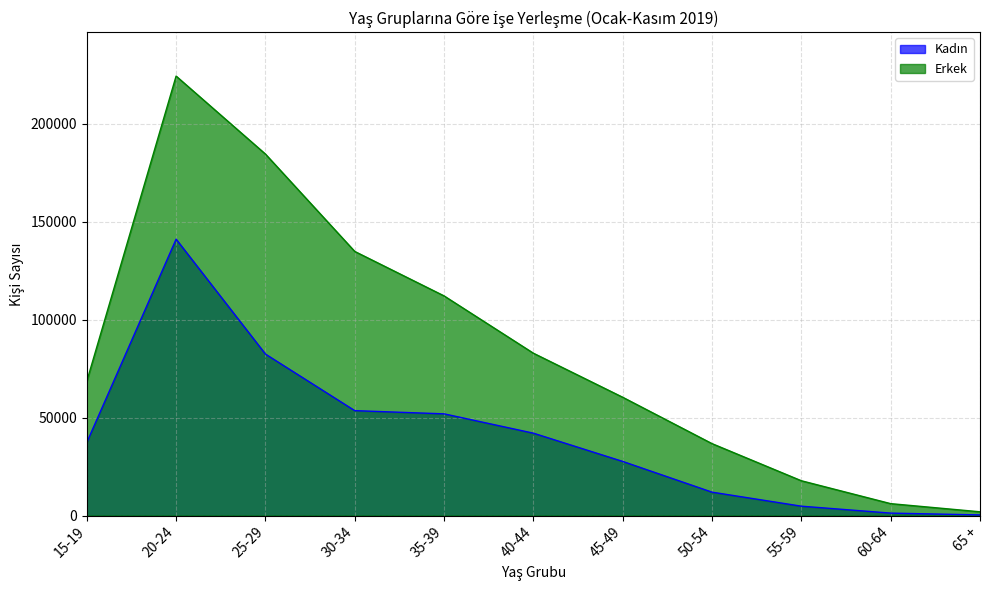

Between 30-34 and 65 +, which series saw the biggest shift?

Erkek